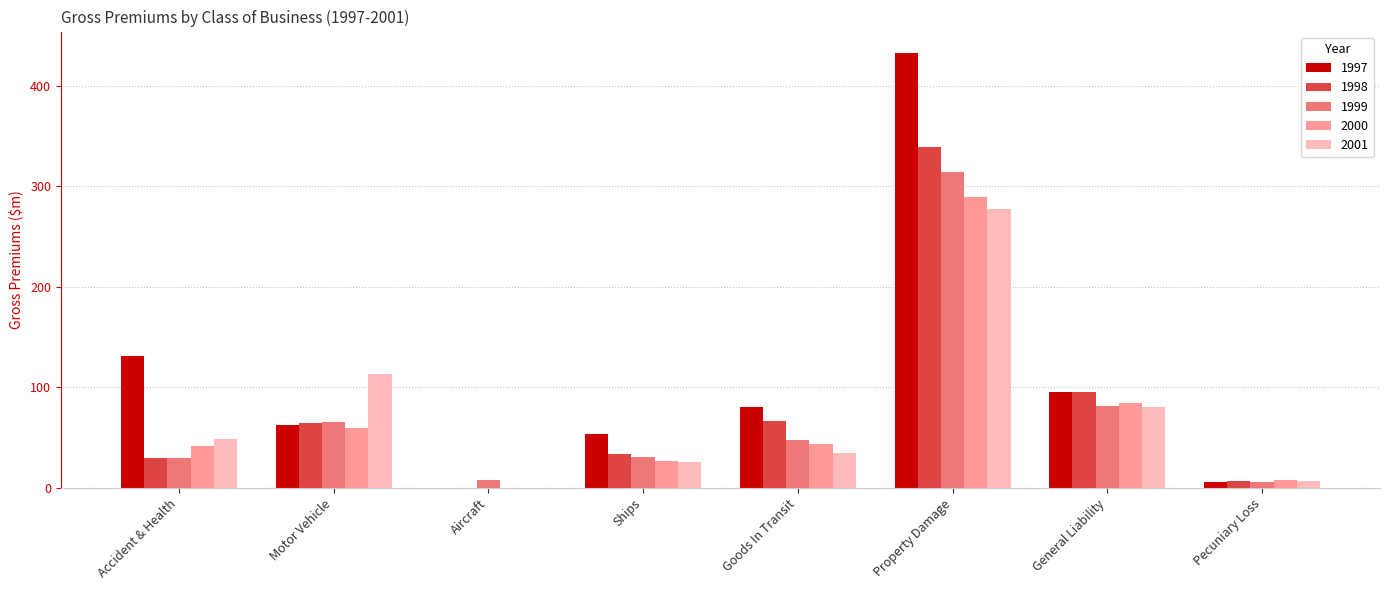

Which series has the widest spread of values?

1997